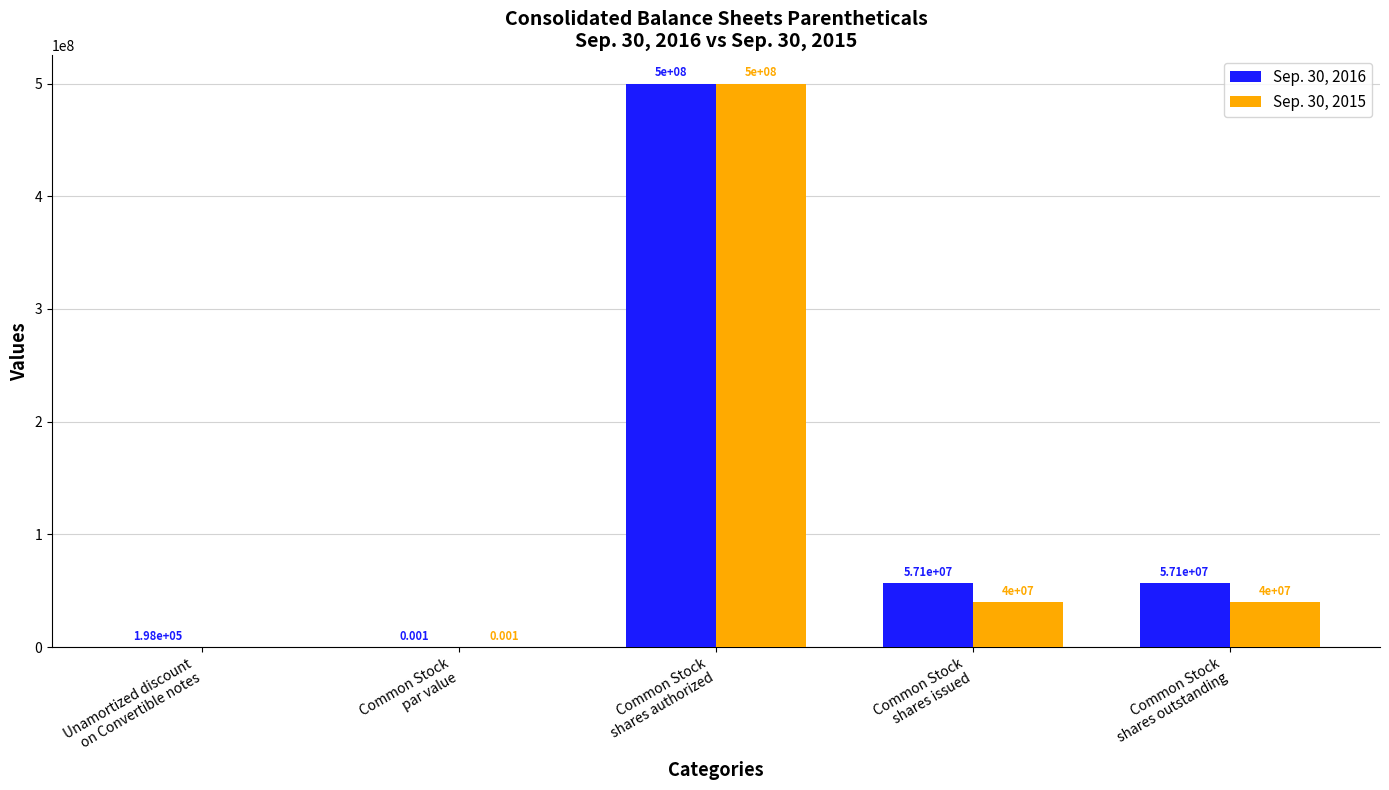

Are the bars grouped side by side (vs. stacked)?

Yes